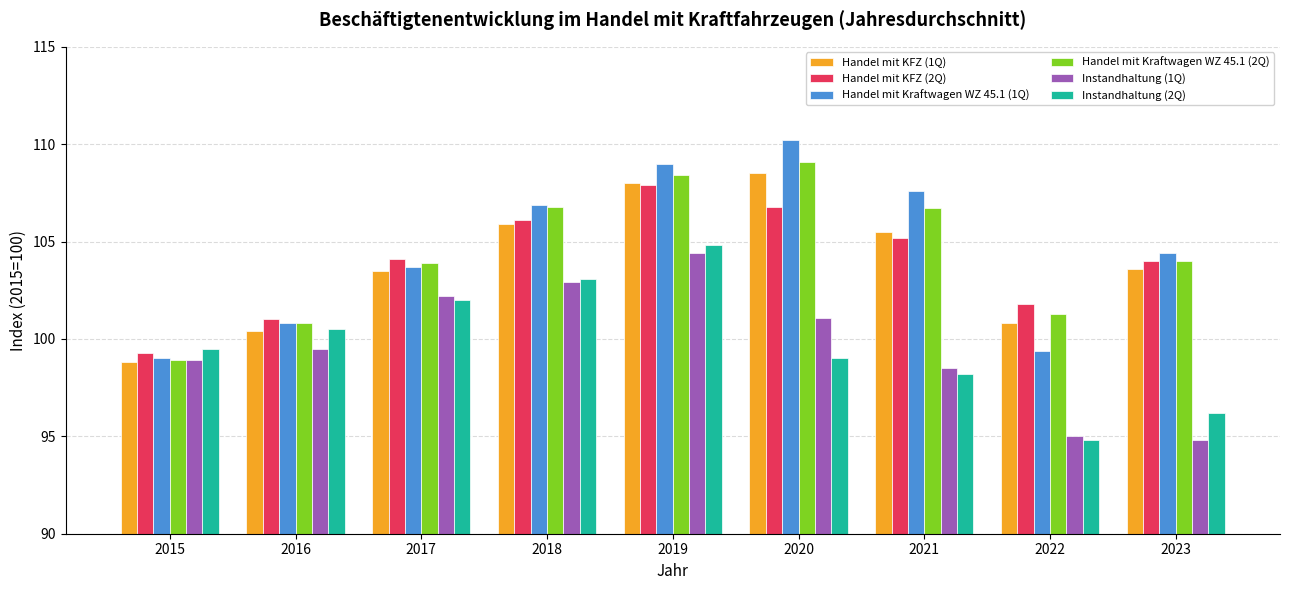

What are all the series names shown in the legend?

Handel mit KFZ (1Q), Handel mit KFZ (2Q), Handel mit Kraftwagen WZ 45.1 (1Q), Handel mit Kraftwagen WZ 45.1 (2Q), Instandhaltung (1Q), Instandhaltung (2Q)